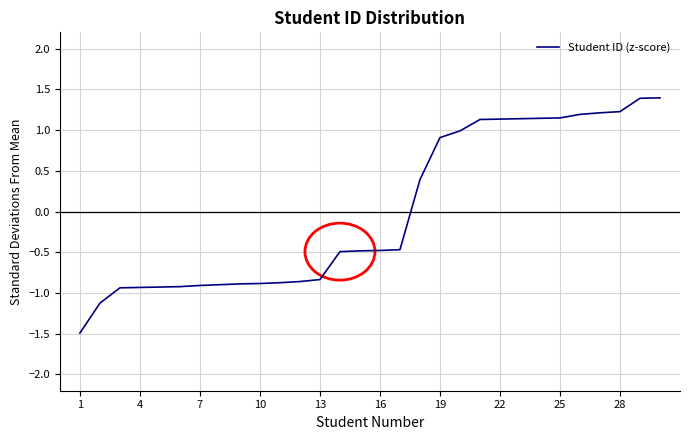

Is this an area chart (filled region under the line)?

No